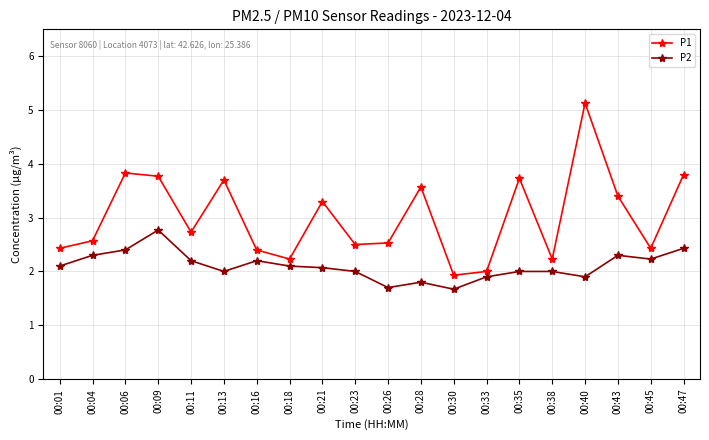

What is the lowest value of the P2 series?

1.7